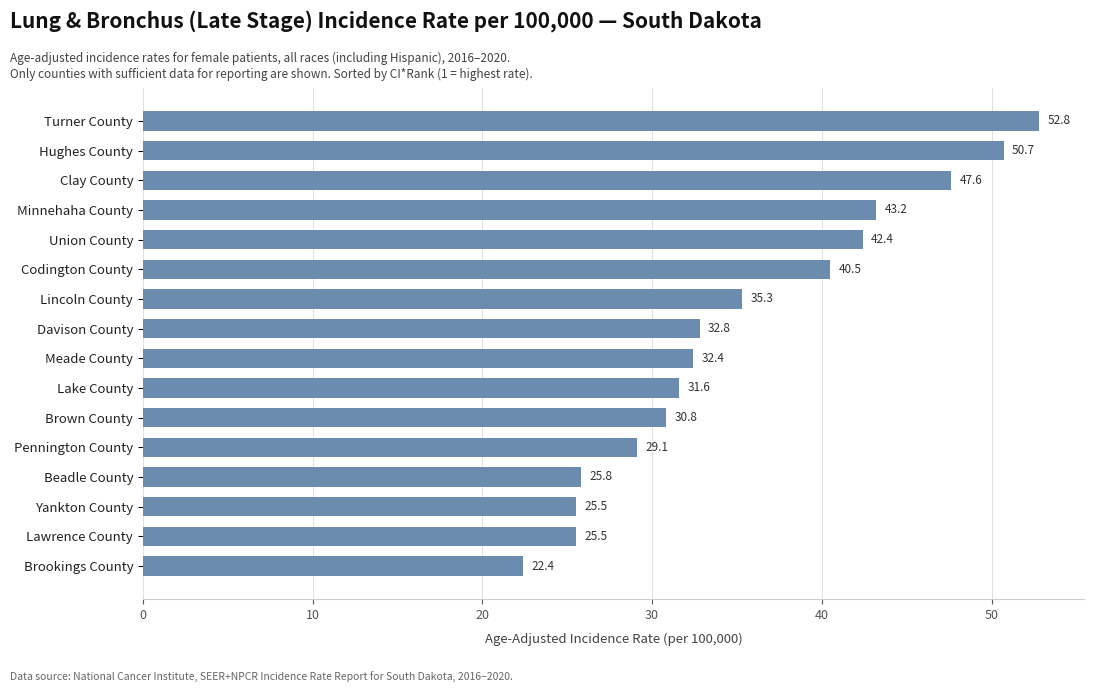

What is the value of the 13th bar from the top?

25.8